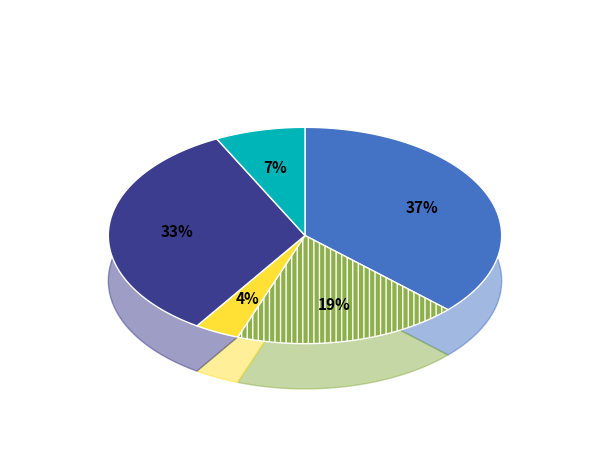

Rank the categories by value from highest to lowest.

Atención y Orientación Alimentaria, Subdireccion de Servicios Asistenciales, Espacios de Alimentación Encuentro y Desarrollo, Coordinación de los Centros de Asistencia, Departamento de Proyectos Productivos